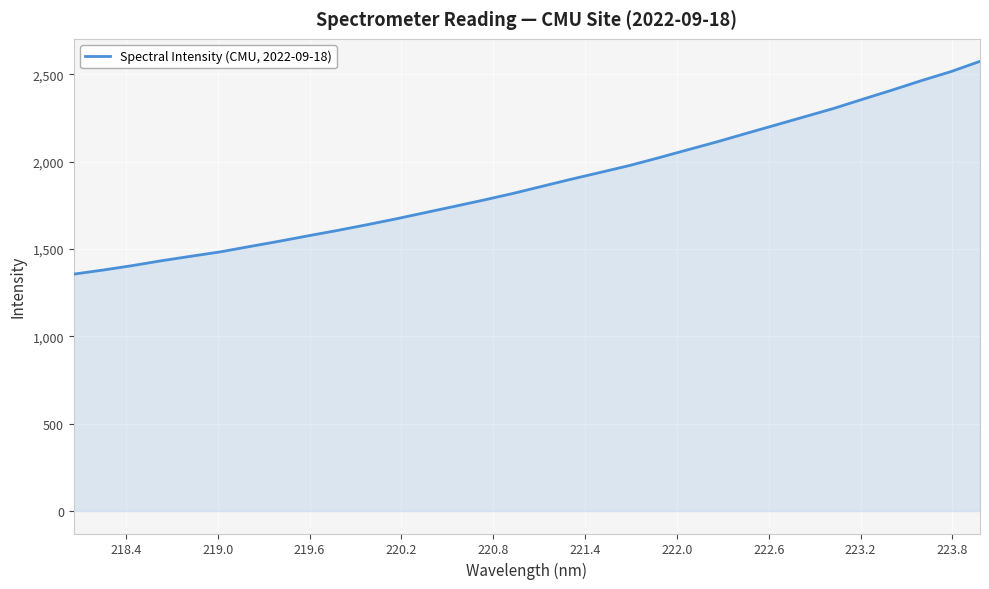

What is the difference between the maximum and minimum values?

1218.4